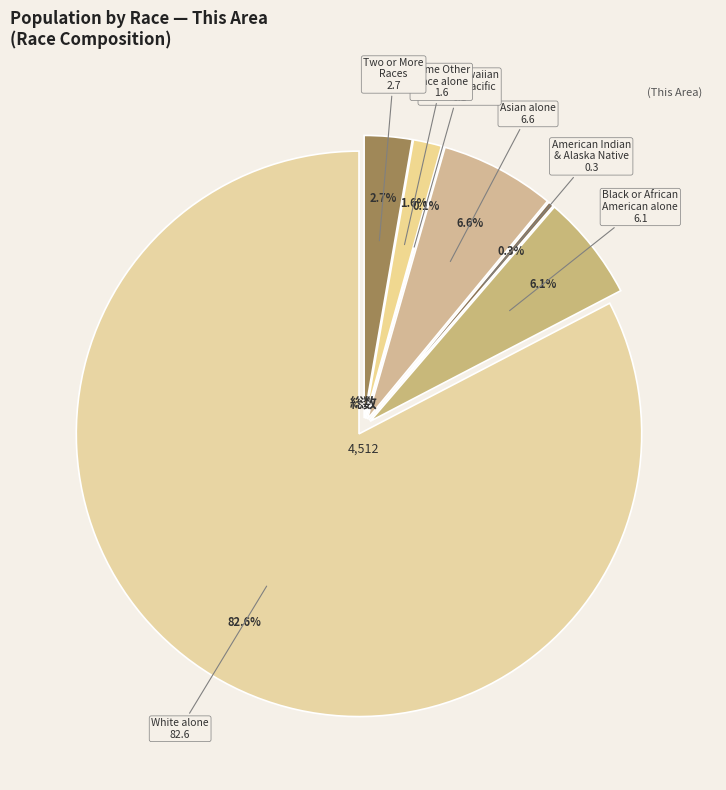

What is the largest slice in the pie chart?

White alone